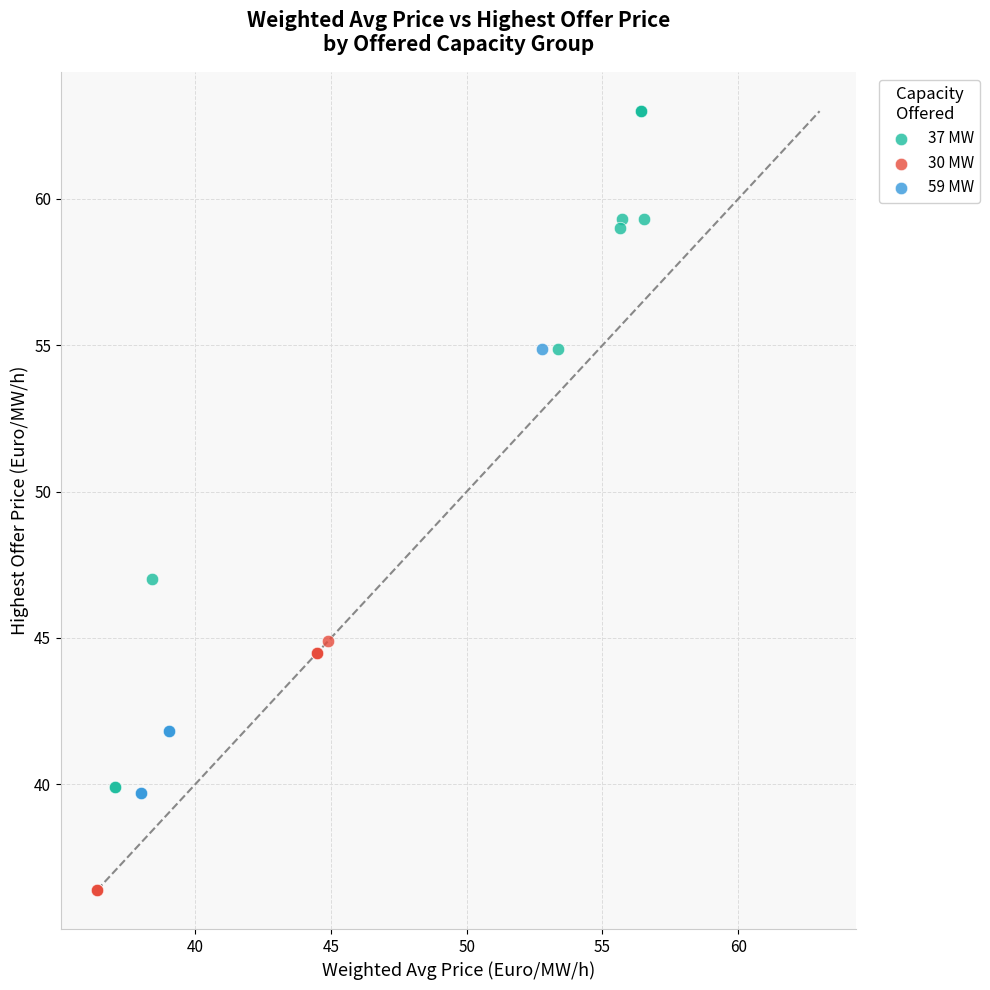

Which series has the widest spread of Y values?

37 MW